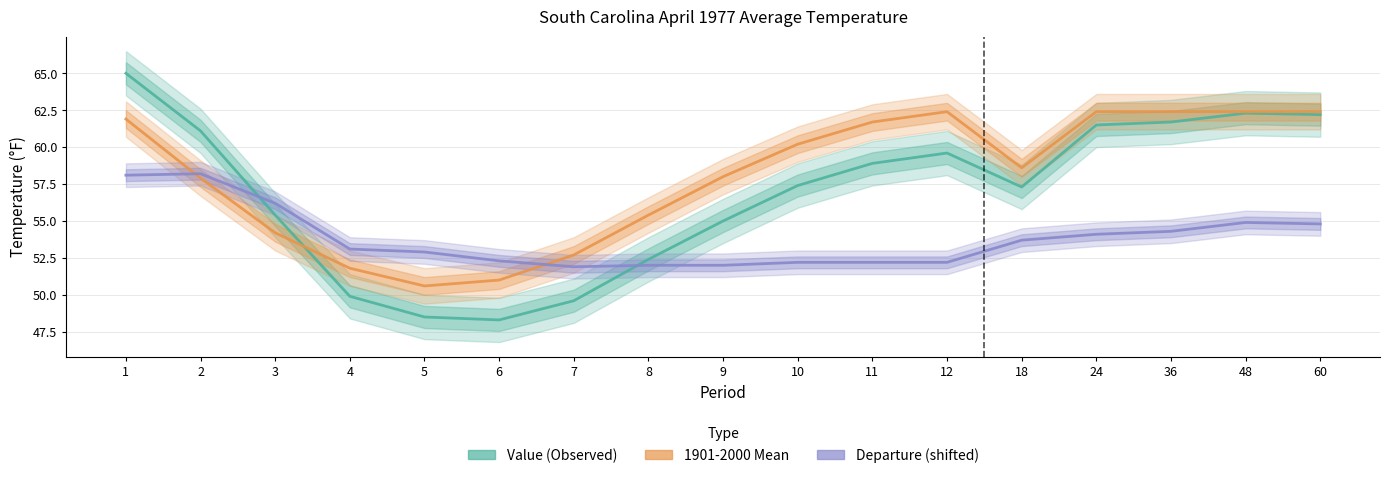

What is the difference between the Value (Observed) values at 7 and 9?

5.4